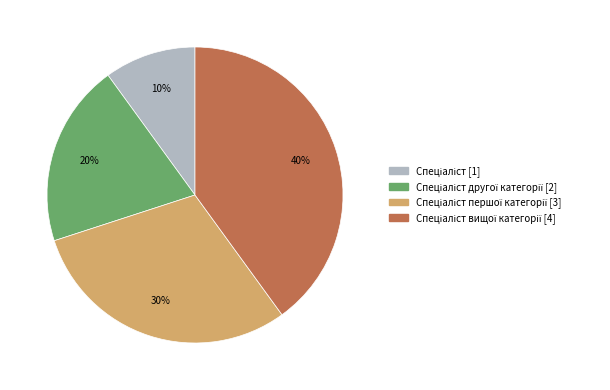

To the nearest percent, what is the average slice percentage?

25%